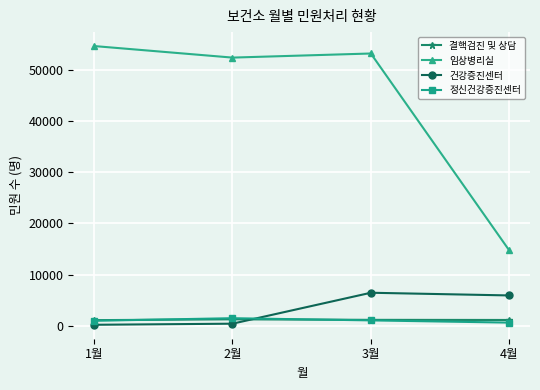

What is the difference between the 건강증진센터 values at 4월 and 2월?

5516